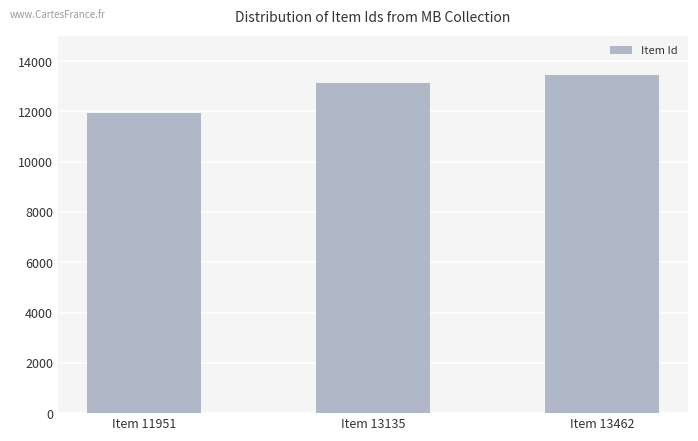

What is the ratio of the value at Item 11951 to the value at Item 13462?

0.9